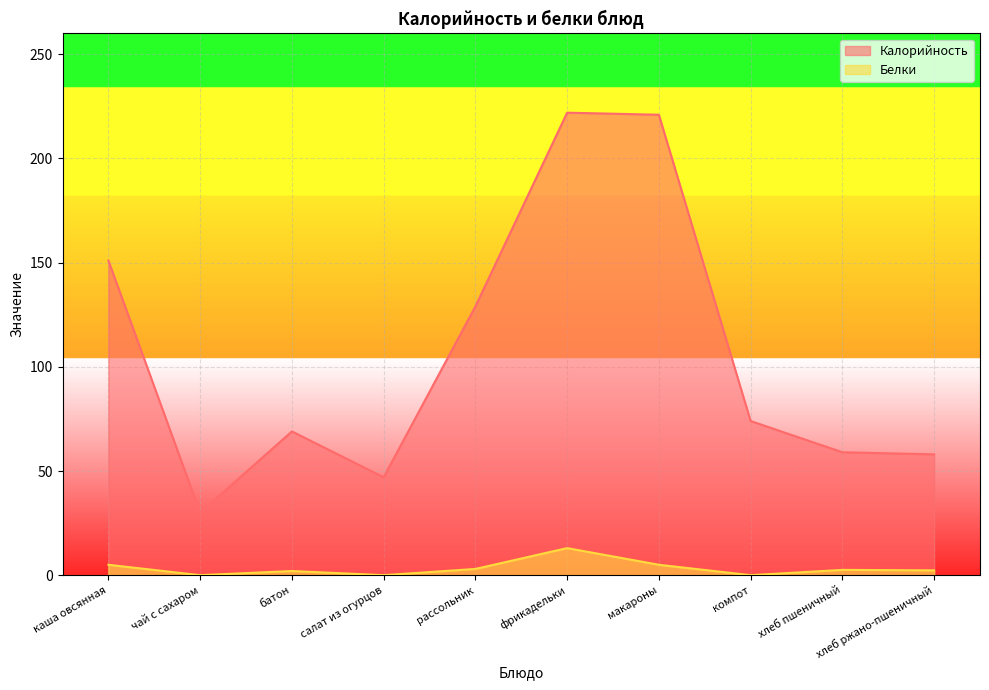

Which category has the lowest value in the Калорийность series?

чай с сахаром